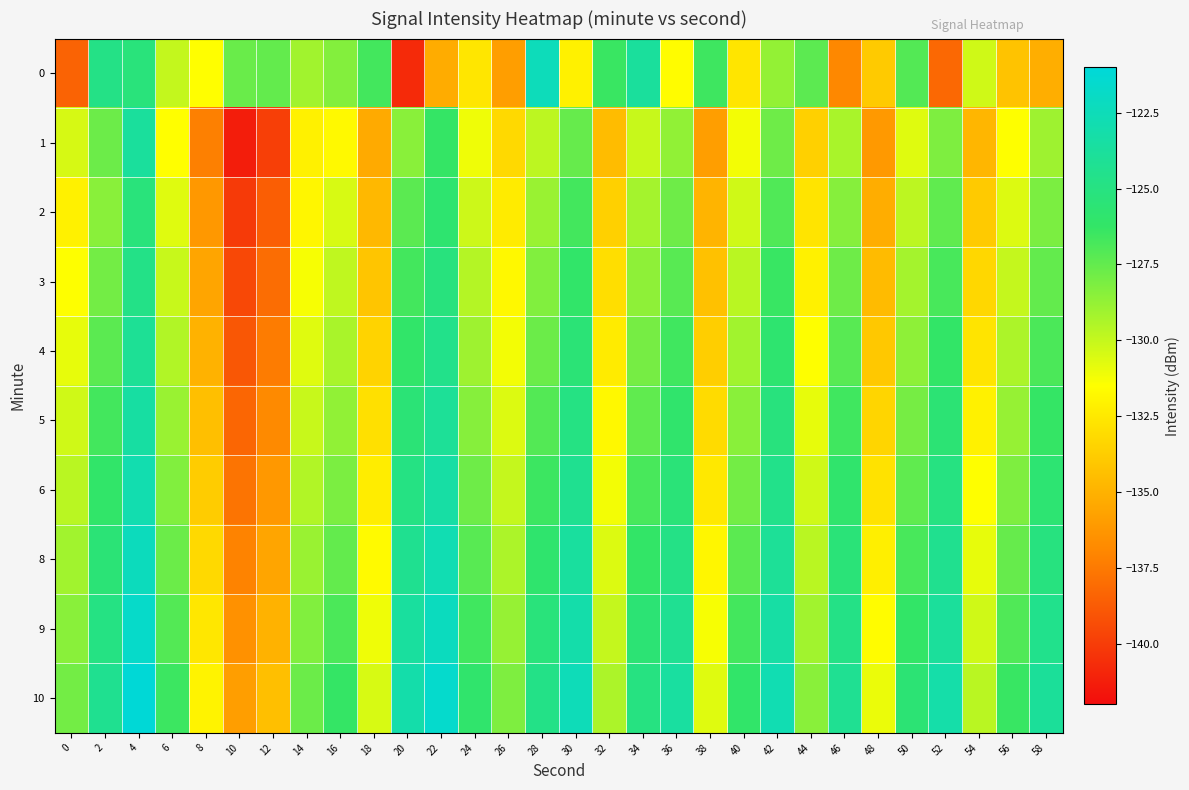

Which has a higher value, 24 or 42?

42